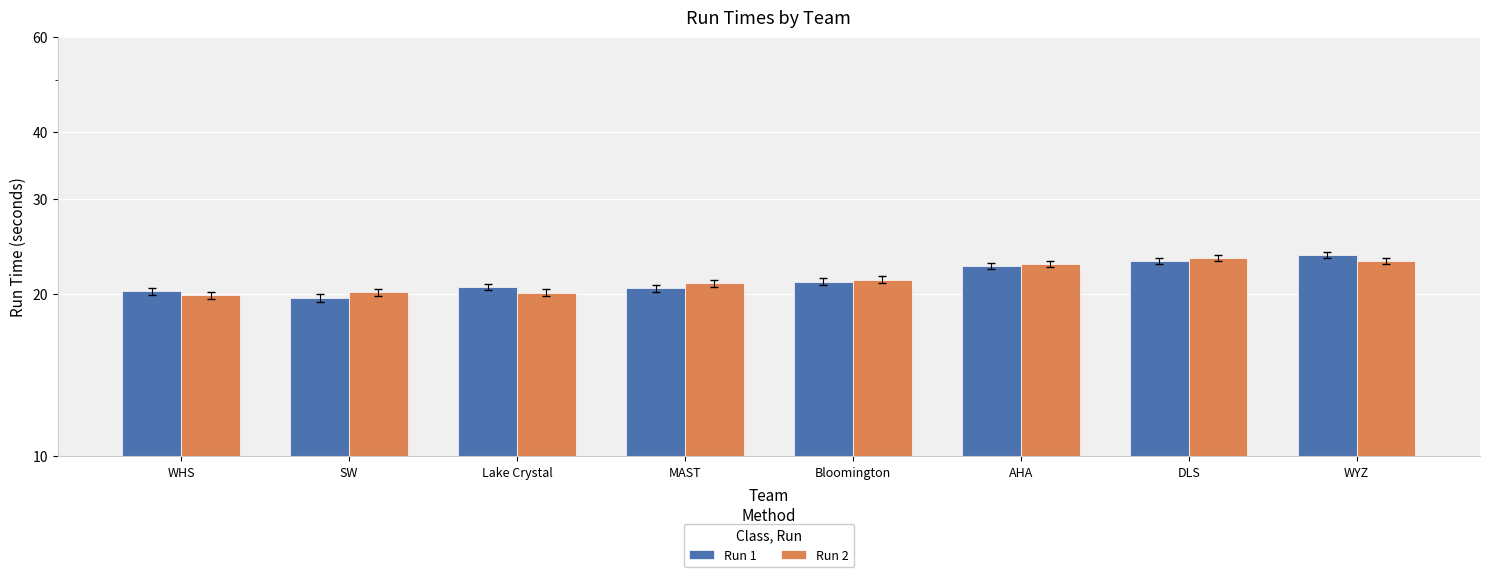

What is the total value across all series at MAST?

41.4